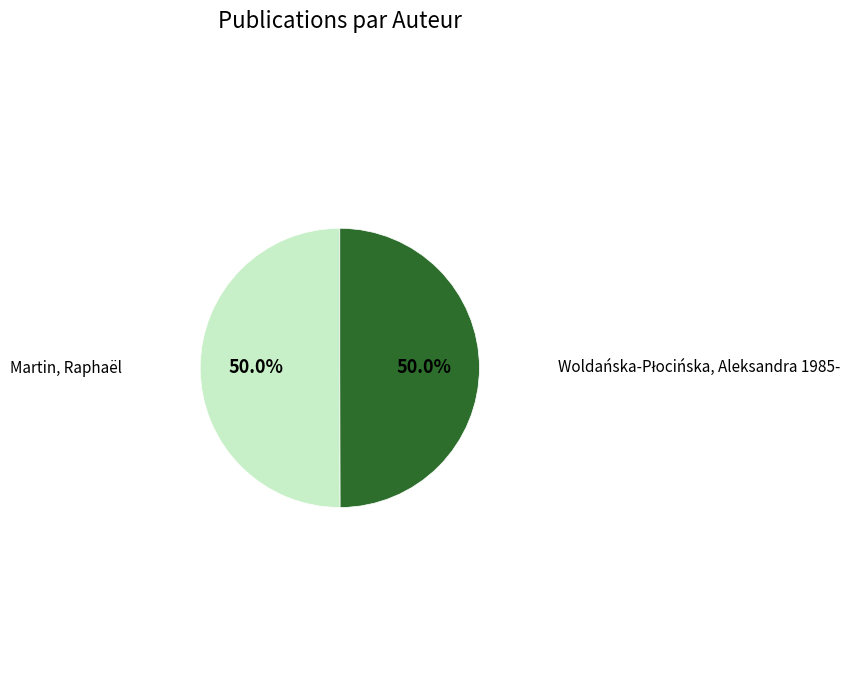

How many segments does this pie chart have?

2